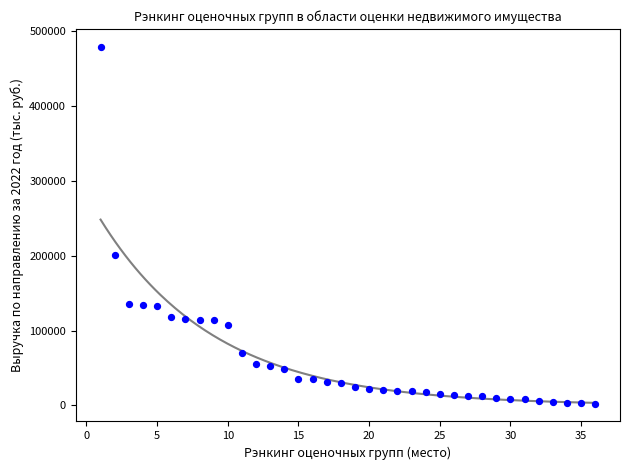

What is the range of Y values (max minus min)?

476771